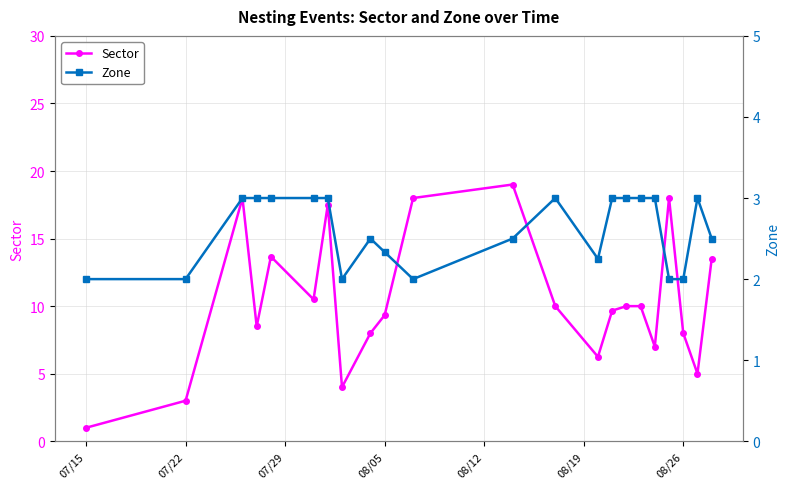

True or false: Zone has more than 0 points higher than both neighbors.

True